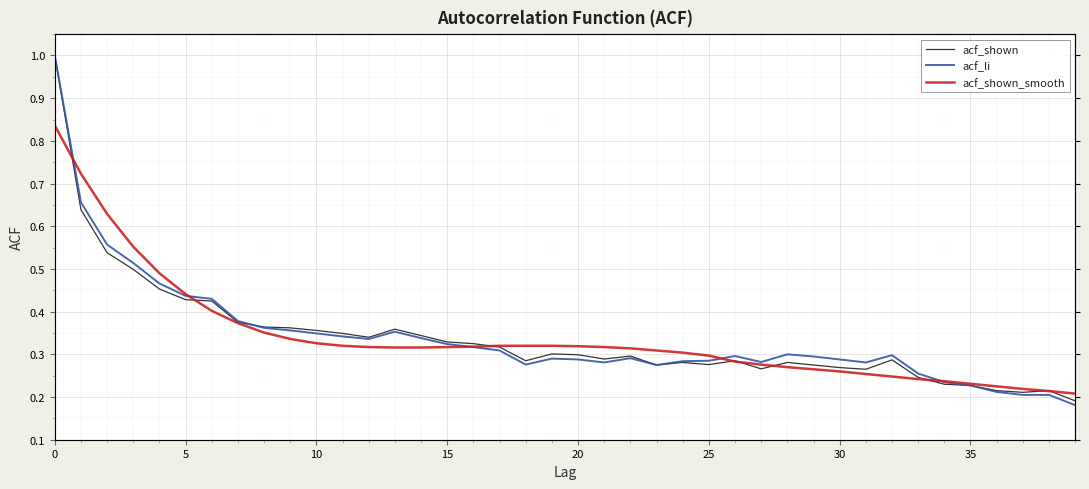

The value of acf_shown_smooth at 39 is 0.4. True or false?

False